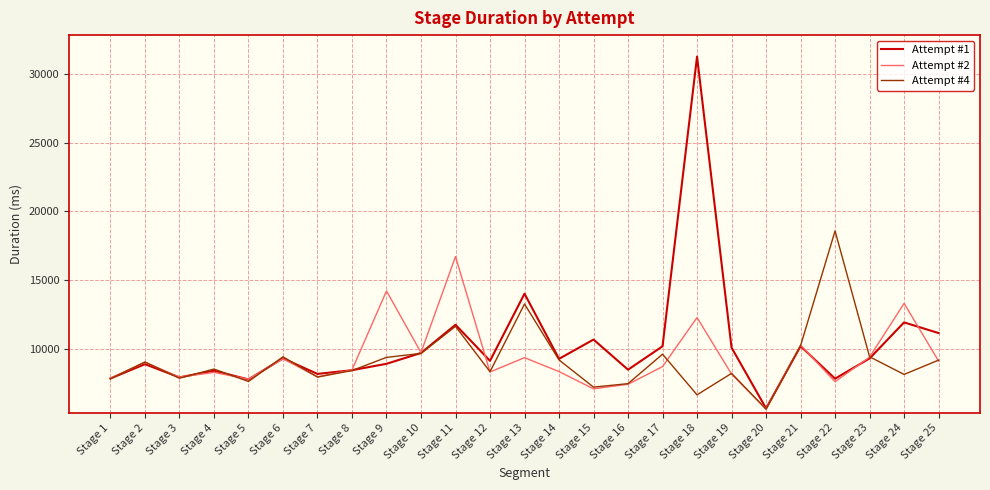

At which category is the sum across all series the highest?

Stage 18